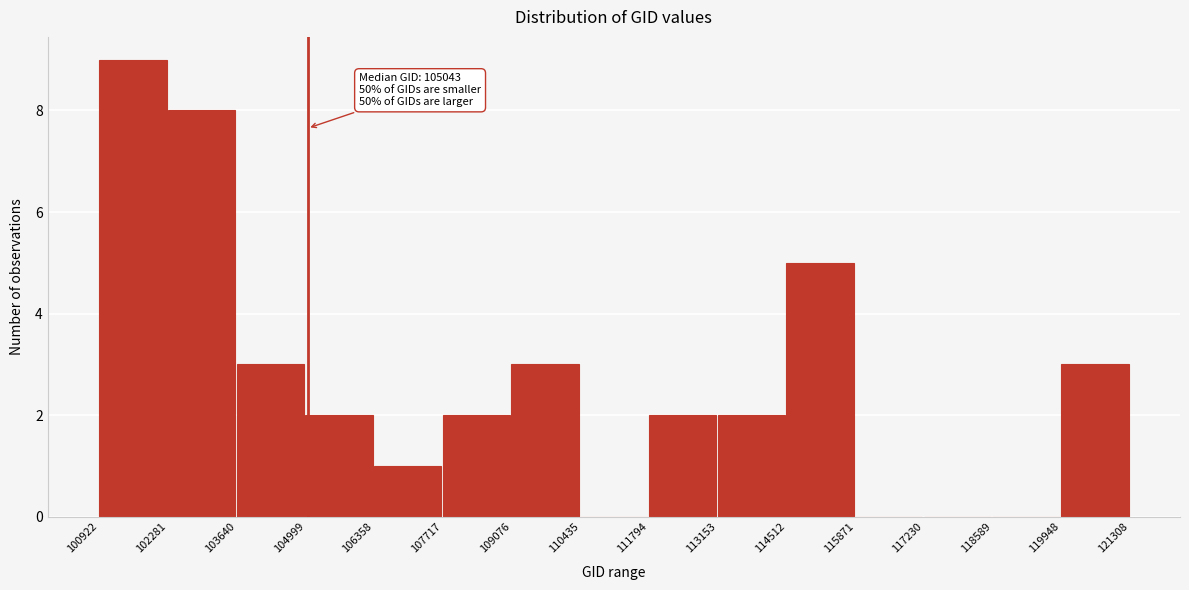

Over which range of the x-axis is the bar tallest?

100922 to 102281